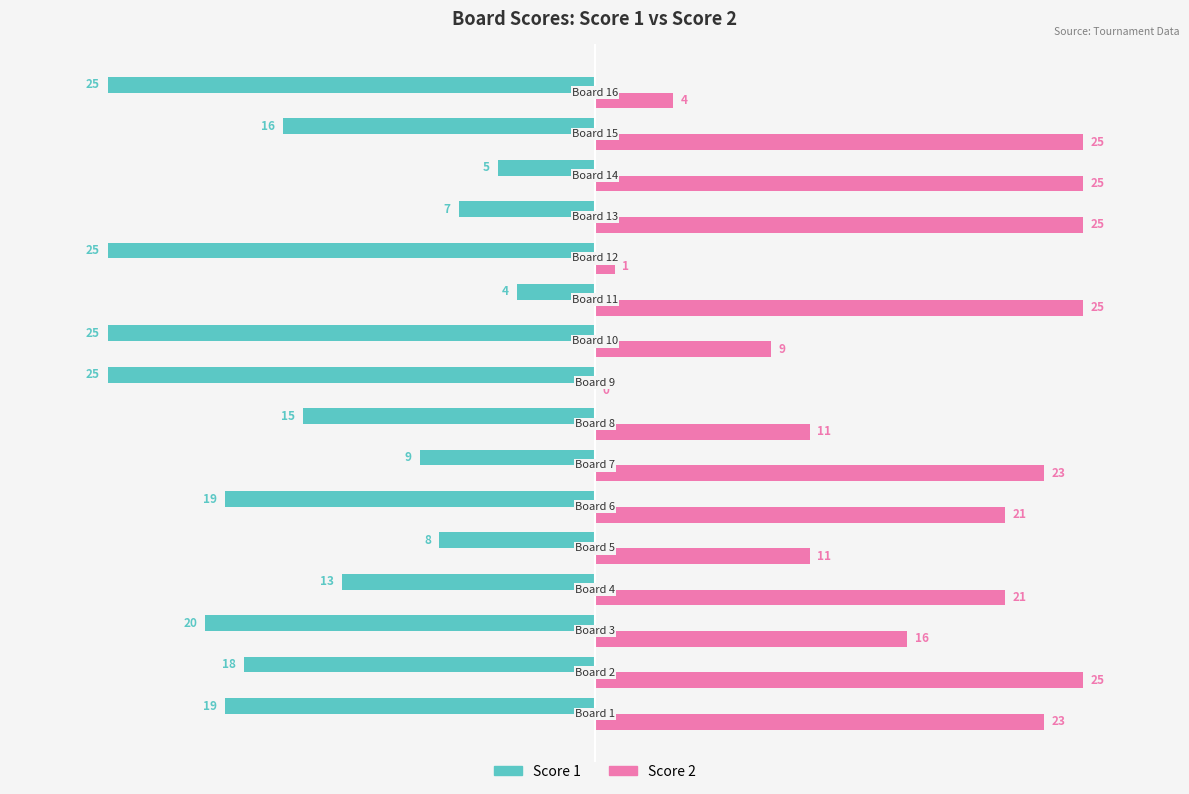

Which series has the largest total across all categories?

Score 2